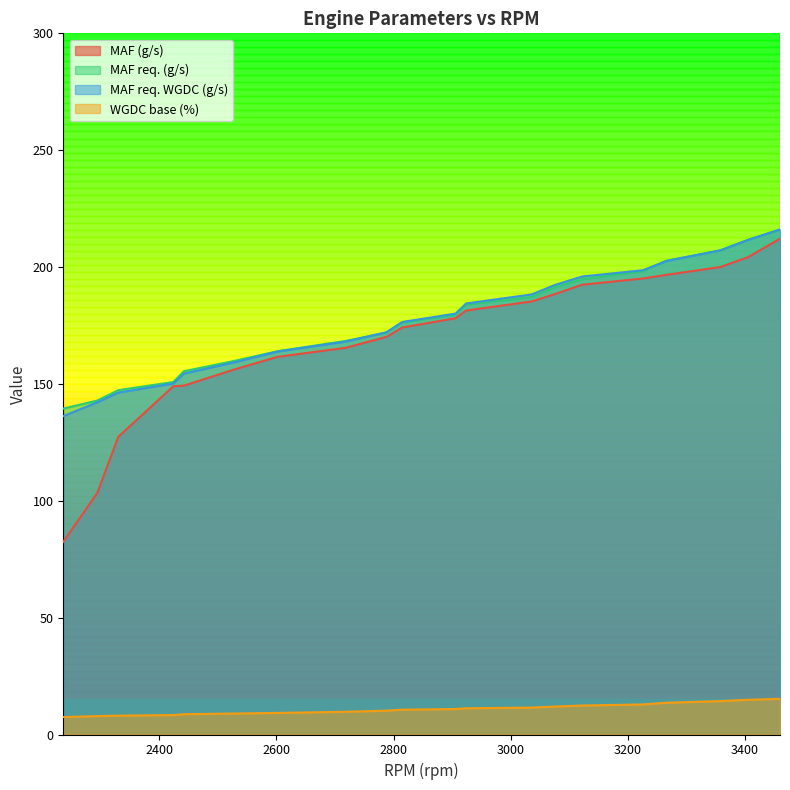

What is the sum of all WGDC base (%) values?

218.0